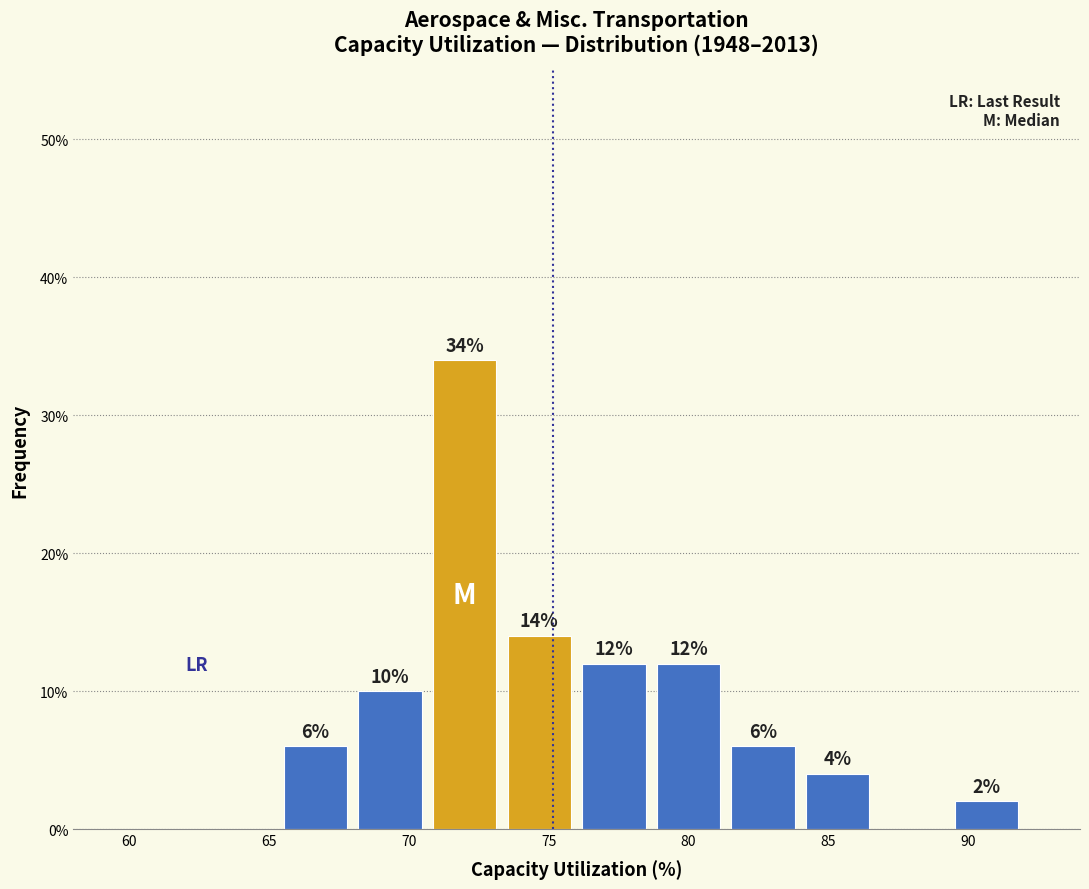

Which range on the x-axis has the tallest bar?

70.5 to 73.5